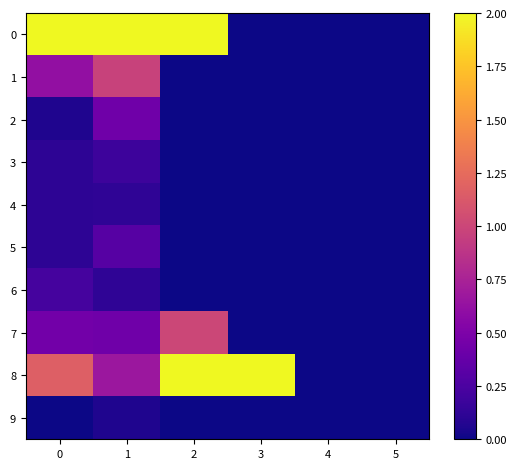

Count the number of categories in the chart.

6